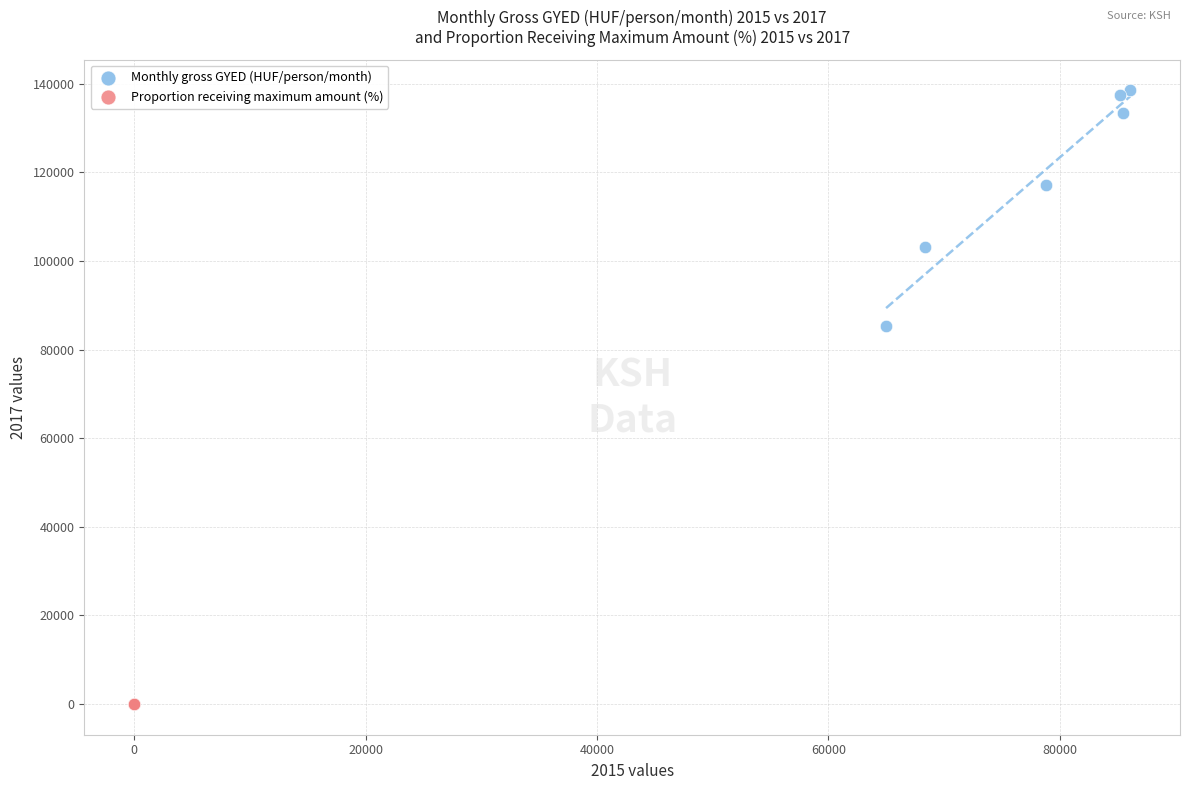

Which series has the largest Y range (max minus min)?

Monthly gross GYED (HUF/person/month)